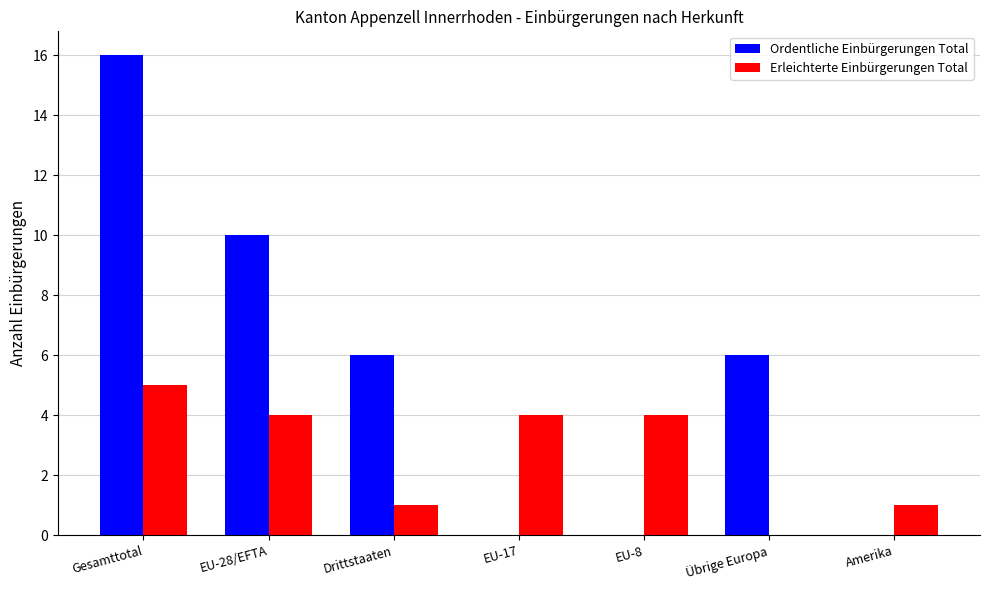

At which category is the sum across all series the highest?

Gesamttotal